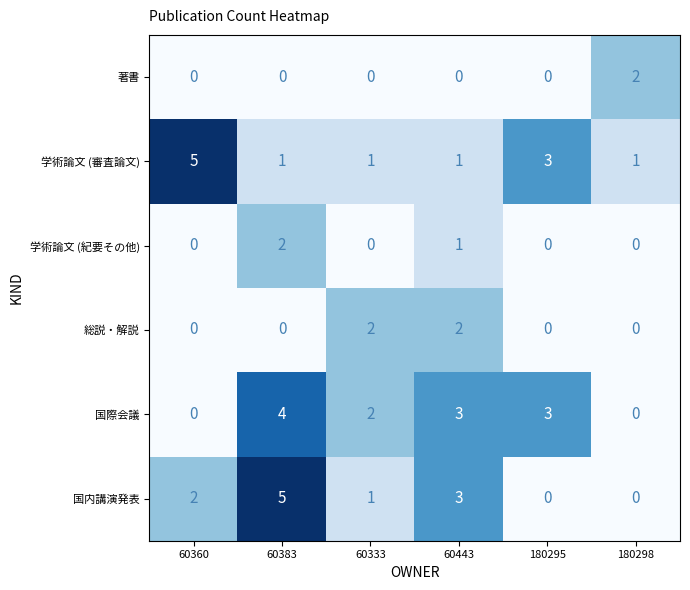

How many positive values does the 総説・解説 series have?

2